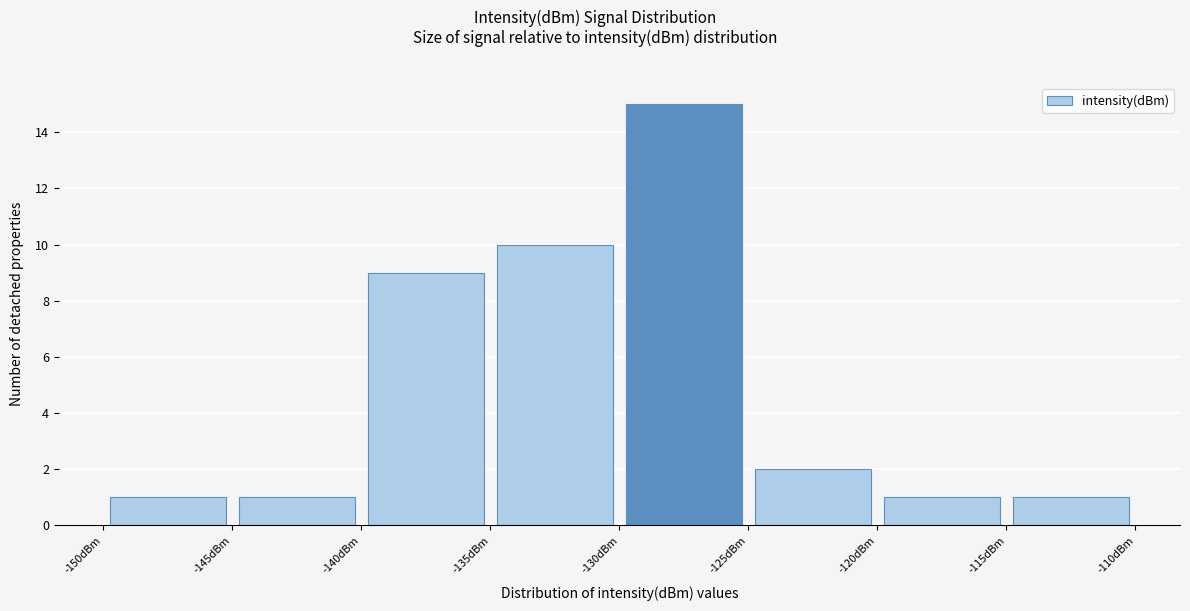

How tall is the bar that spans -135 to -130 on the x-axis? The values are not printed on the chart, so give them approximately, as read against the axis.

10